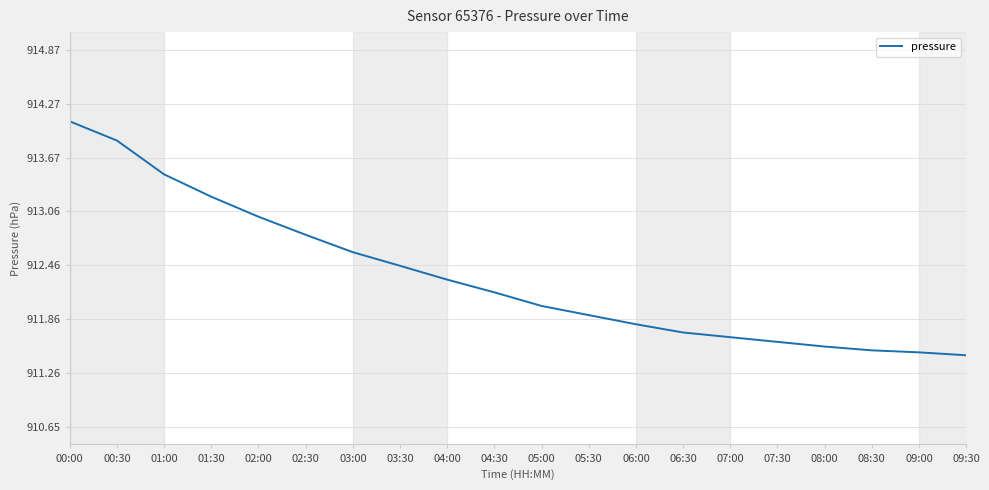

At which category does the chart reach its minimum across all series?

09:30